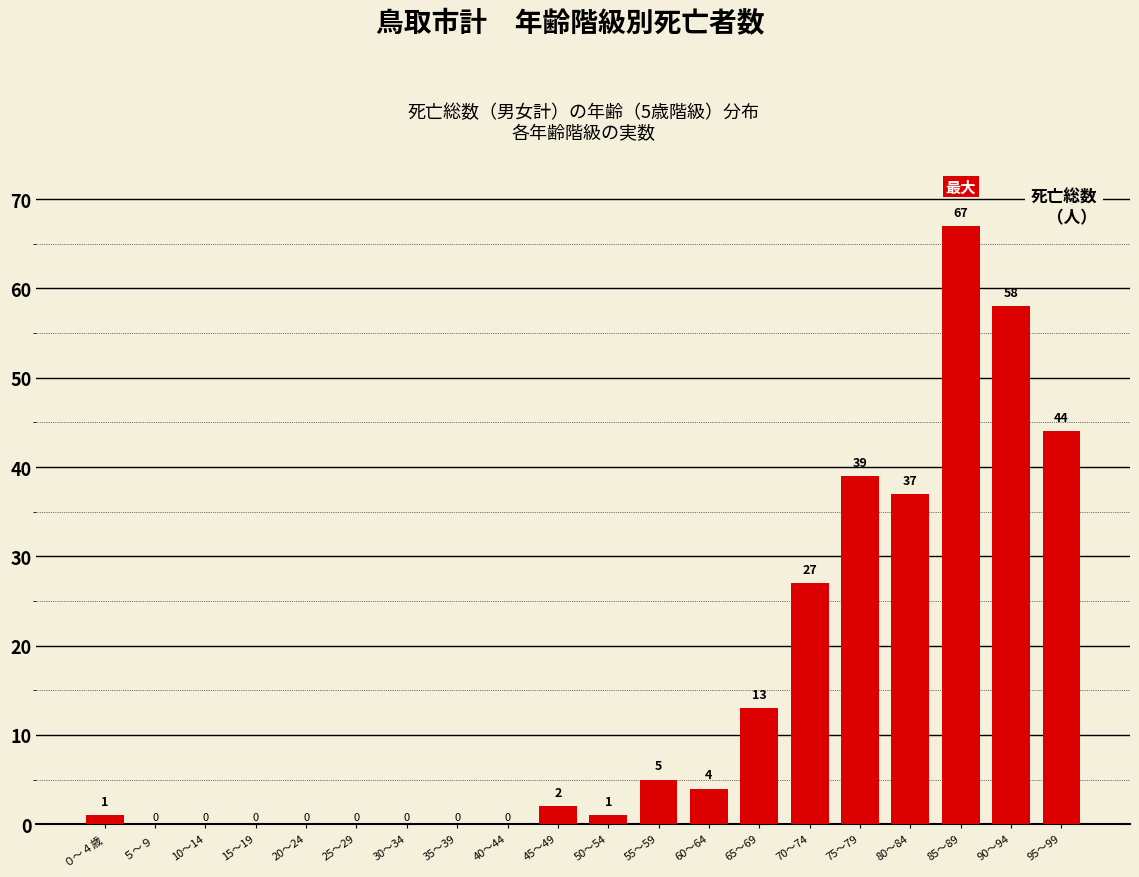

What is the maximum value shown in the chart?

67